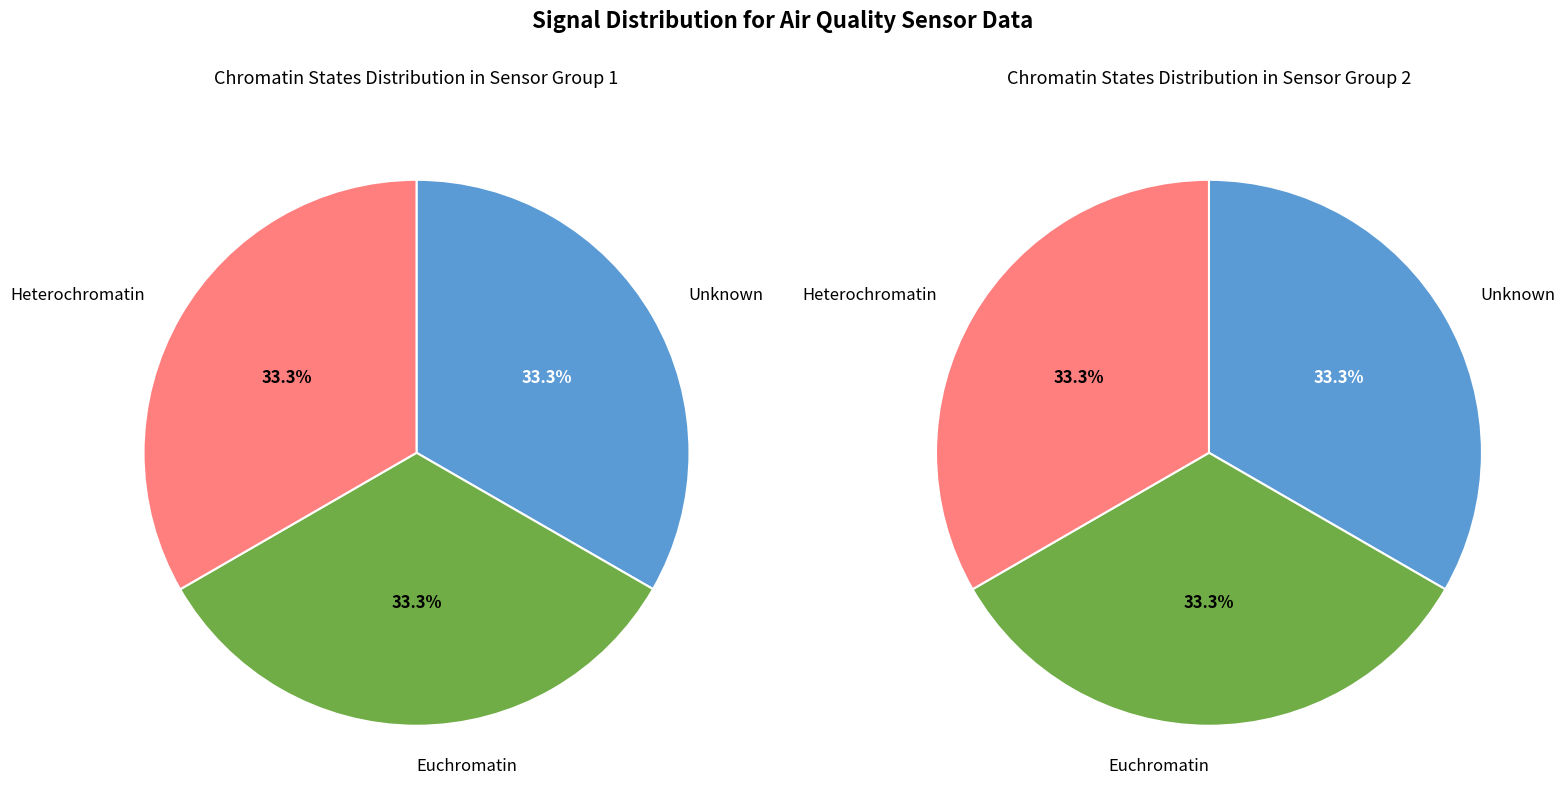

To the nearest percent, what is the combined percentage of Signal -26 and Signal -27?

67%